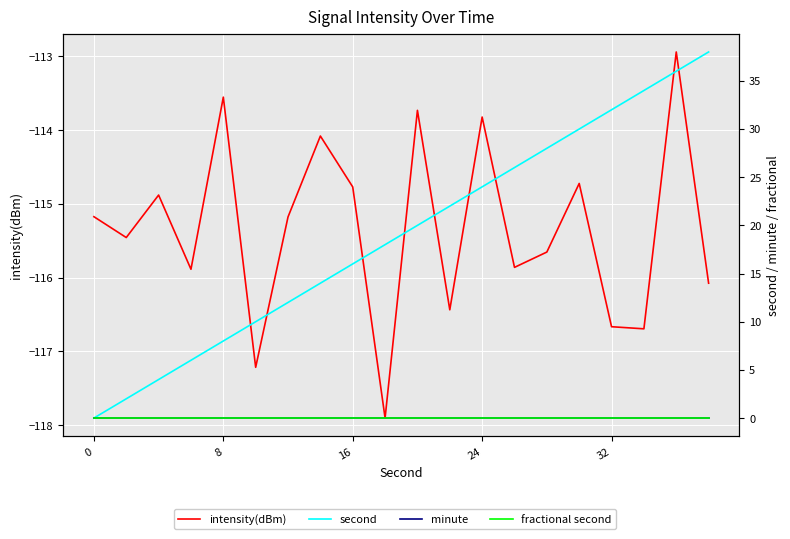

Is it true that fractional second equals 0.0 at 14?

True